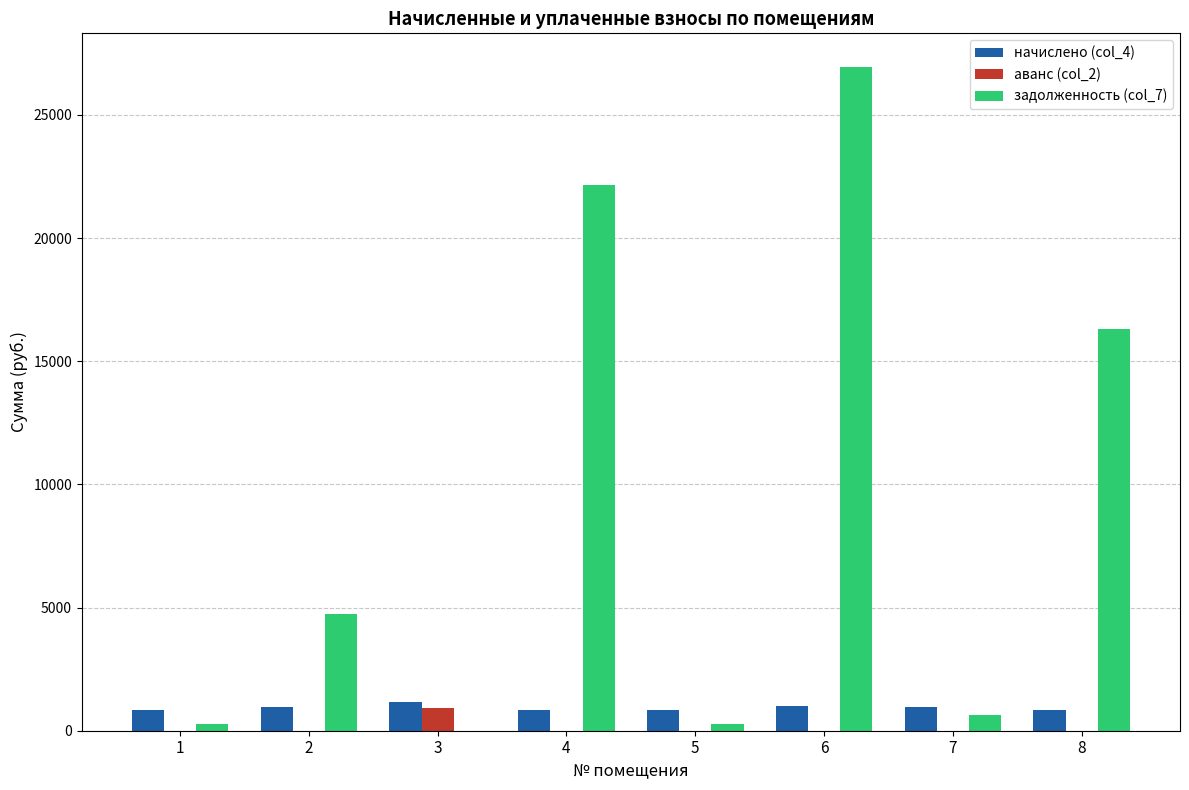

What is the sum of the начислено (col_4) values at 4 and 2?

1792.8